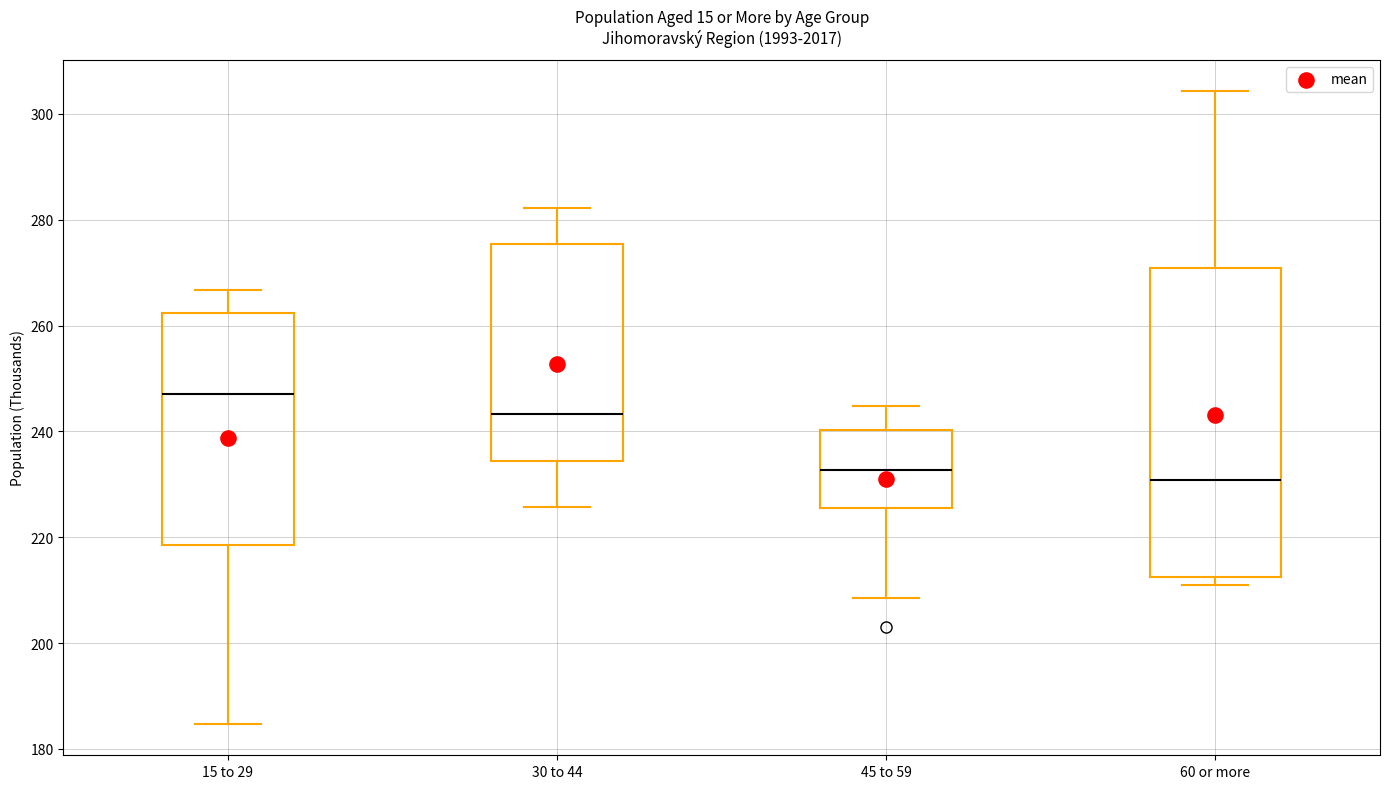

Reading left to right, read every box against the y-axis: the position of its median line, the range the box covers, and the ends of its whiskers. The values are not printed on the chart, so give them approximately, as read against the axis.

15 to 29: median 248, box 218 to 262, whiskers 184 to 266
30 to 44: median 244, box 234 to 276, whiskers 226 to 282
45 to 59: median 232, box 226 to 240, whiskers 208 to 244
60 or more: median 230, box 212 to 270, whiskers 212 (just below the box's lower edge) to 304